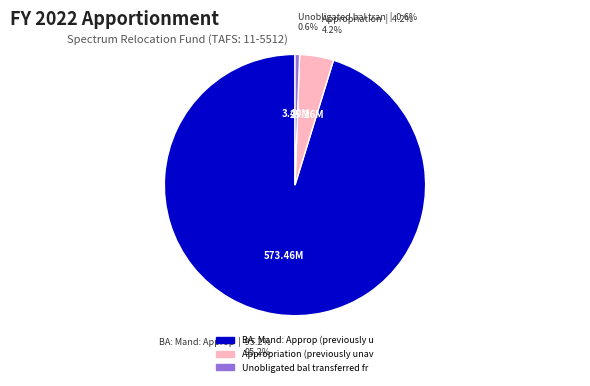

Is there a majority slice in this chart?

Yes